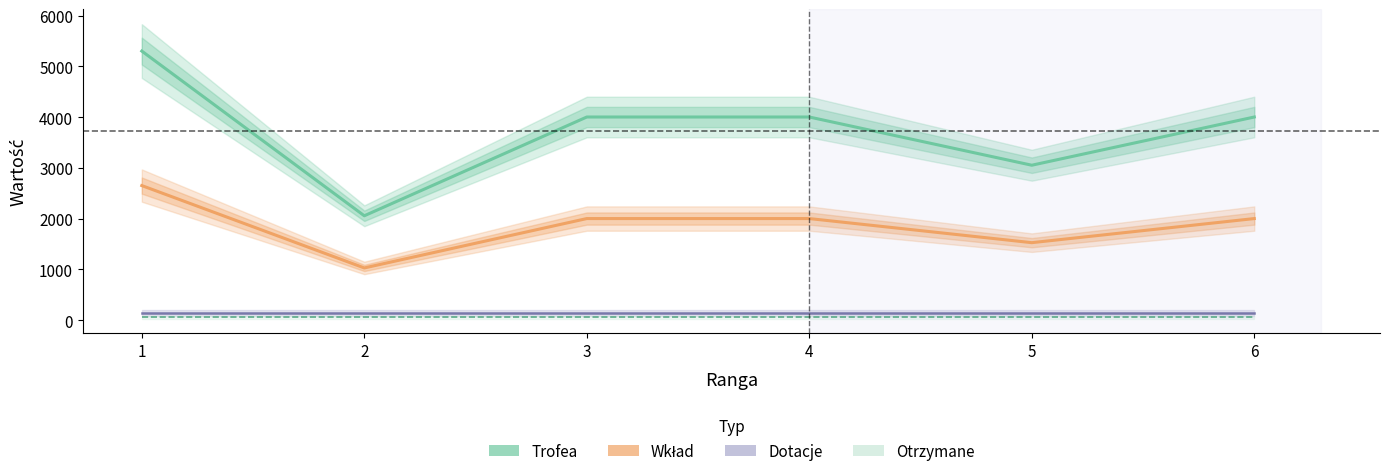

Rank the series by their maximum value, from lowest to highest.

Otrzymane, Dotacje, Wkład, Trofea